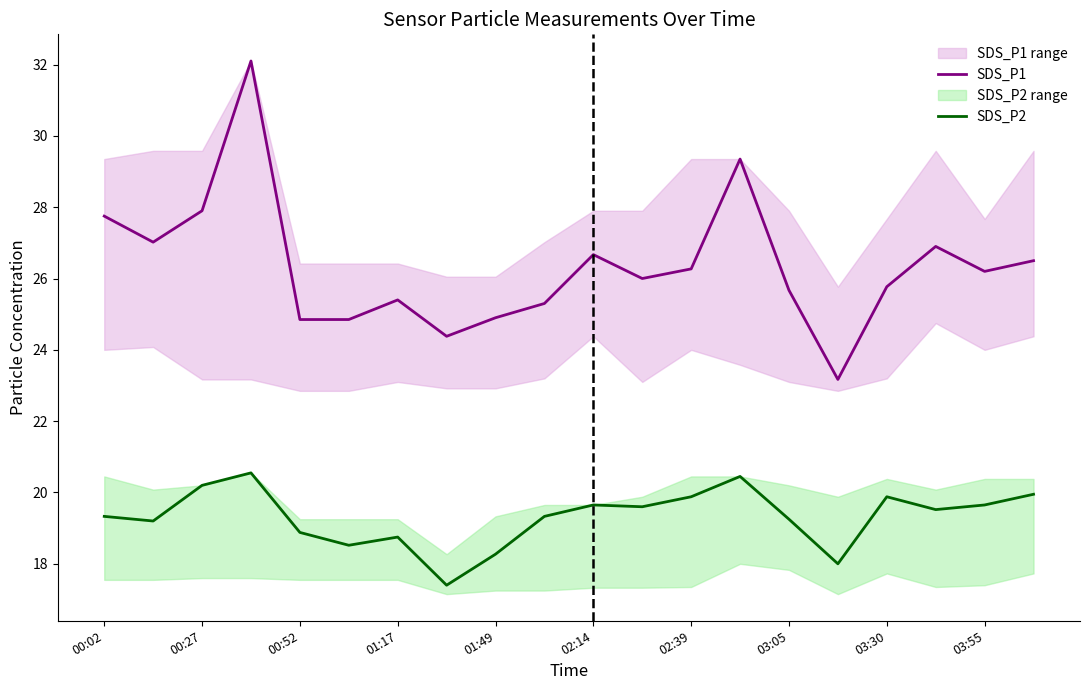

What is the maximum value for SDS_P2?

20.6